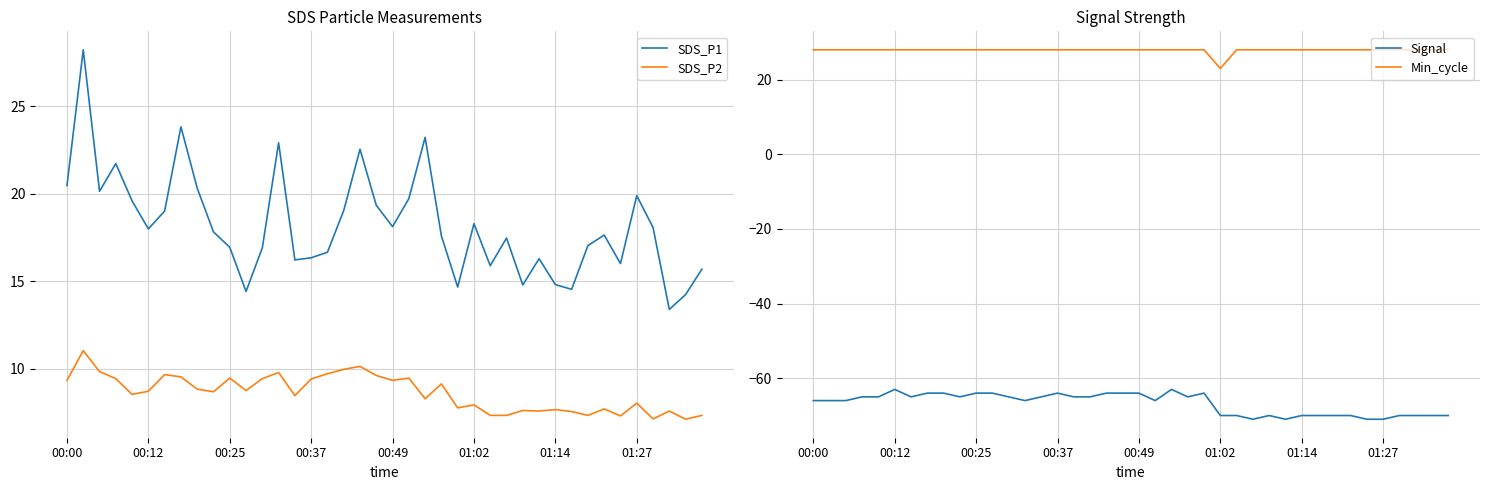

Which series has the widest spread of values?

SDS_P1